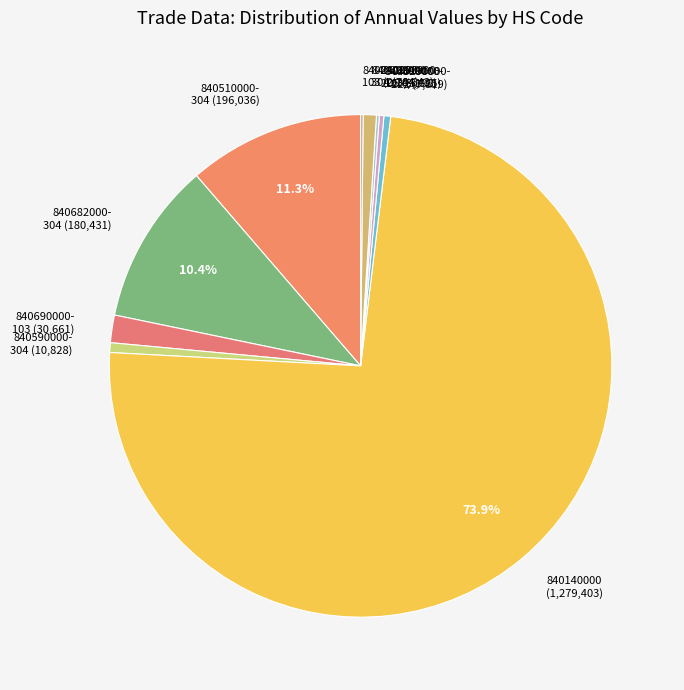

Which slice is the largest?

840140000 (1,279,403)